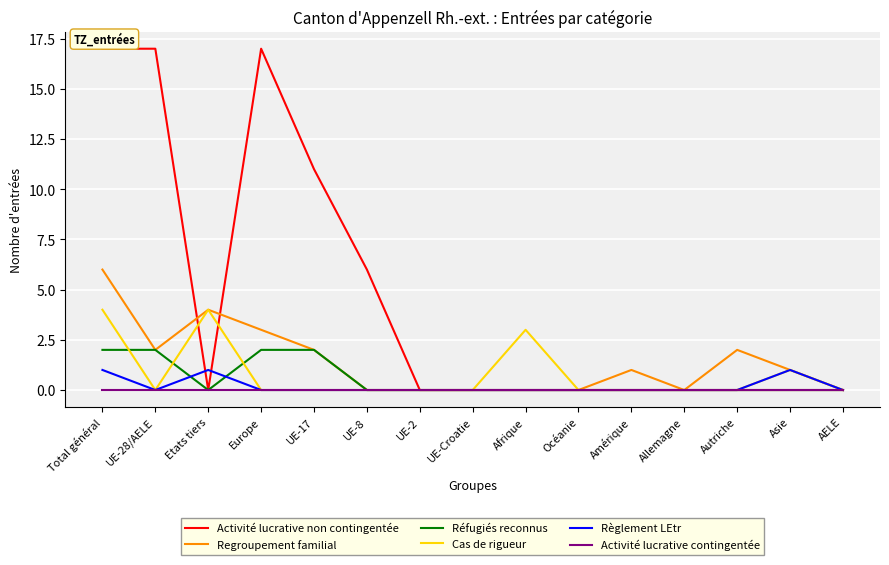

Which category has the highest value in the Regroupement familial series?

Total général